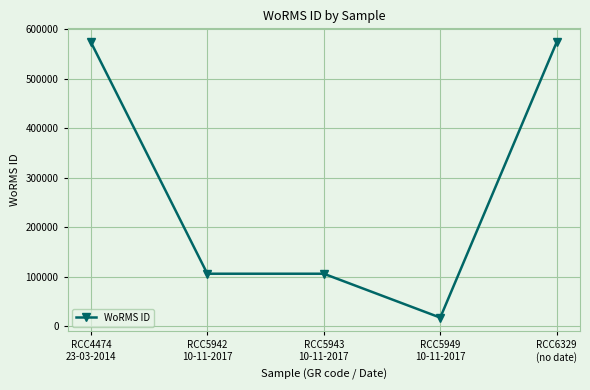

True or false: there are more than 1 points higher than both neighbors.

False